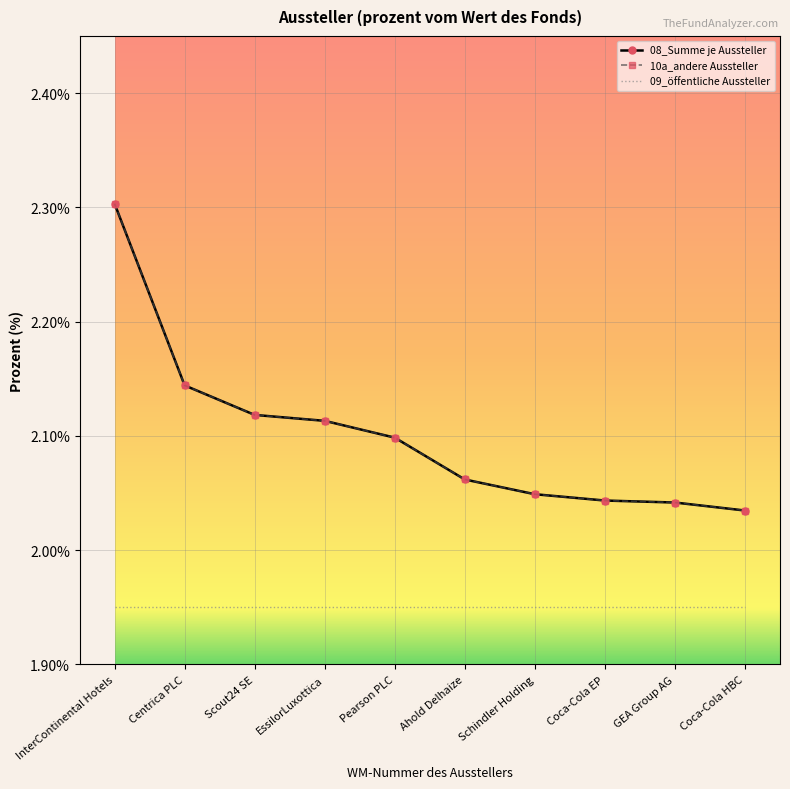

What is the sum of all 09_öffentliche Aussteller values?

19.5